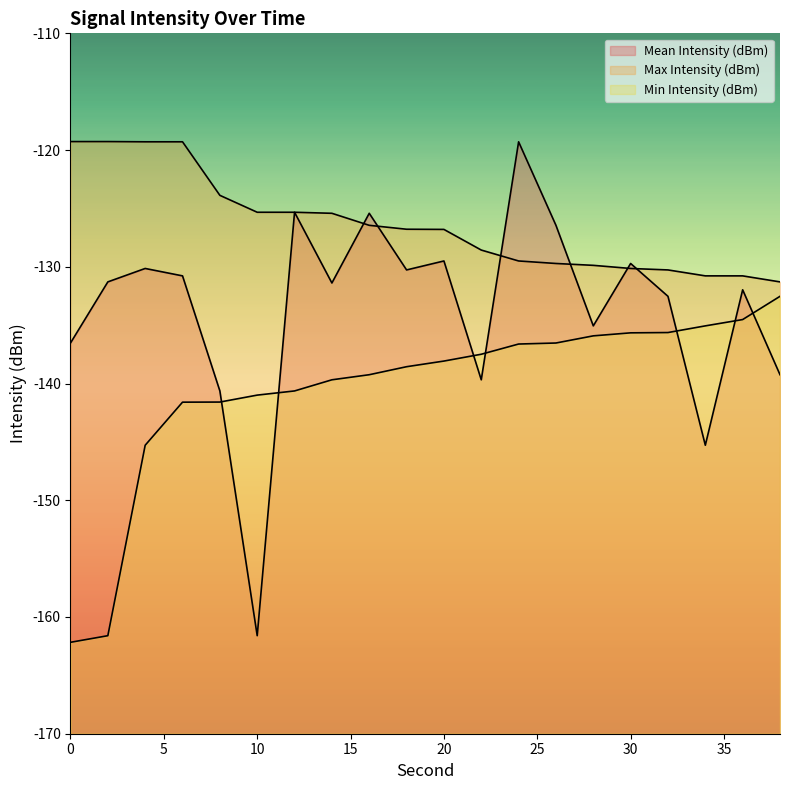

How many data points does each series have?

20